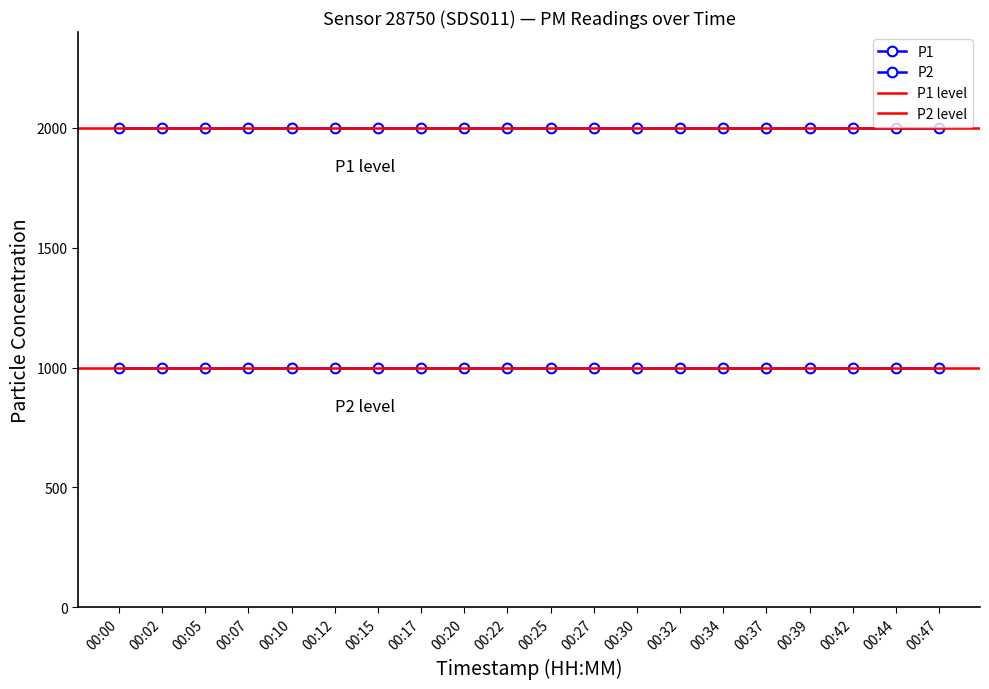

List the series in order of their overall mean, highest first.

P1, P2